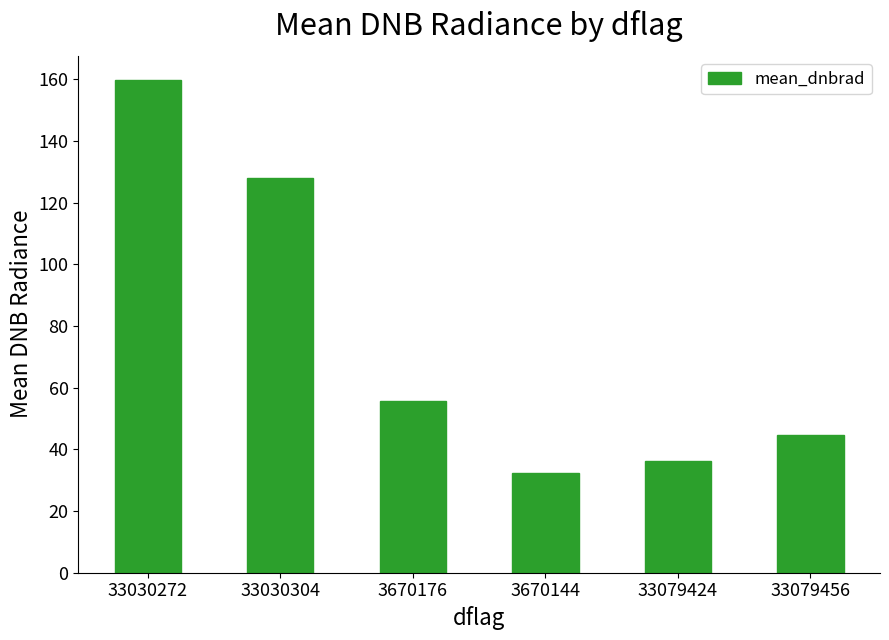

What is the smallest value displayed?

32.3